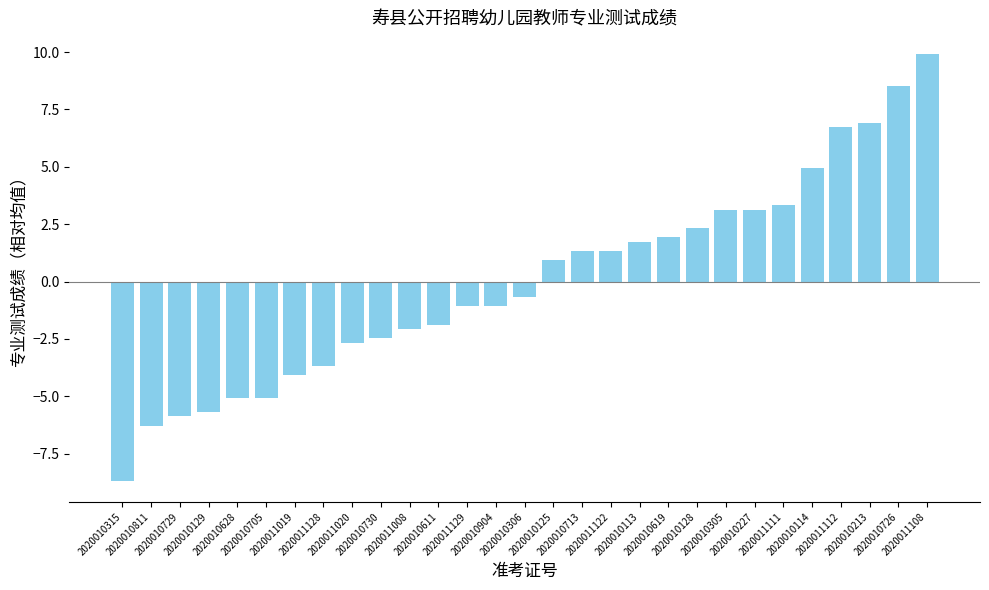

How many values are below zero?

15